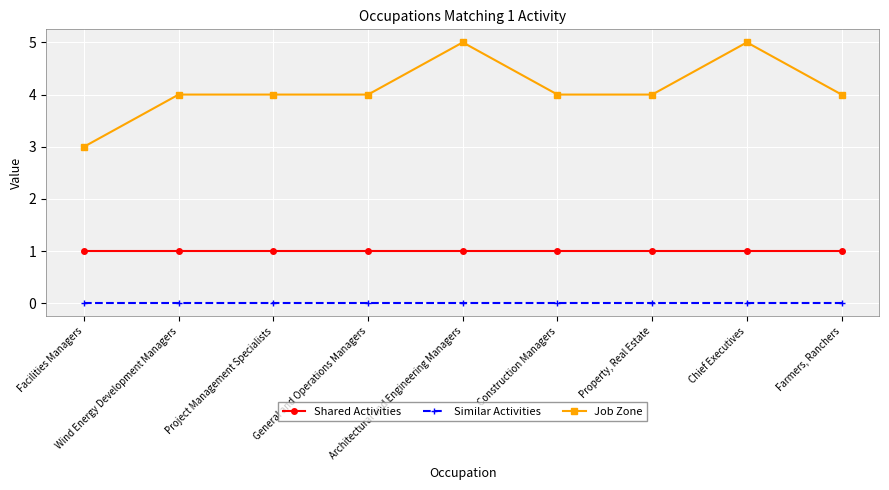

What is the label of the 6th point from the left?

Construction Managers